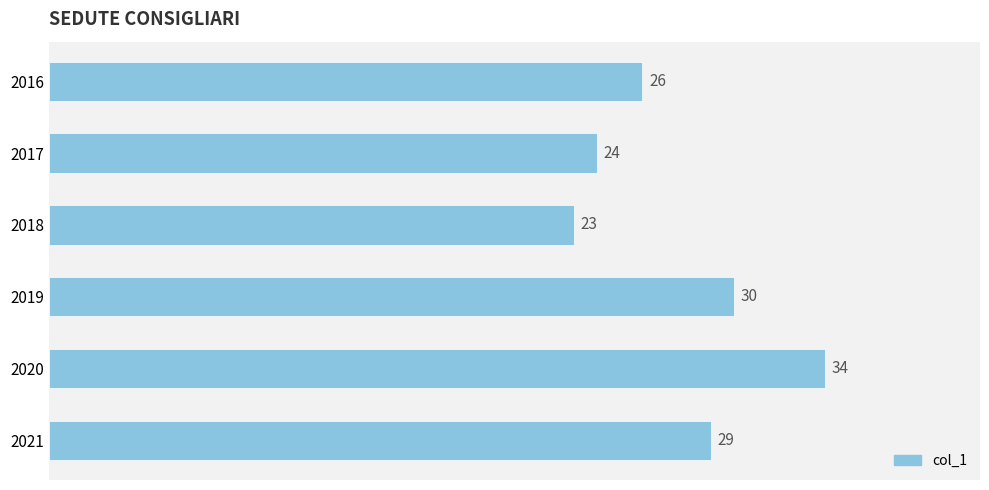

What is the difference between the maximum and minimum values?

11